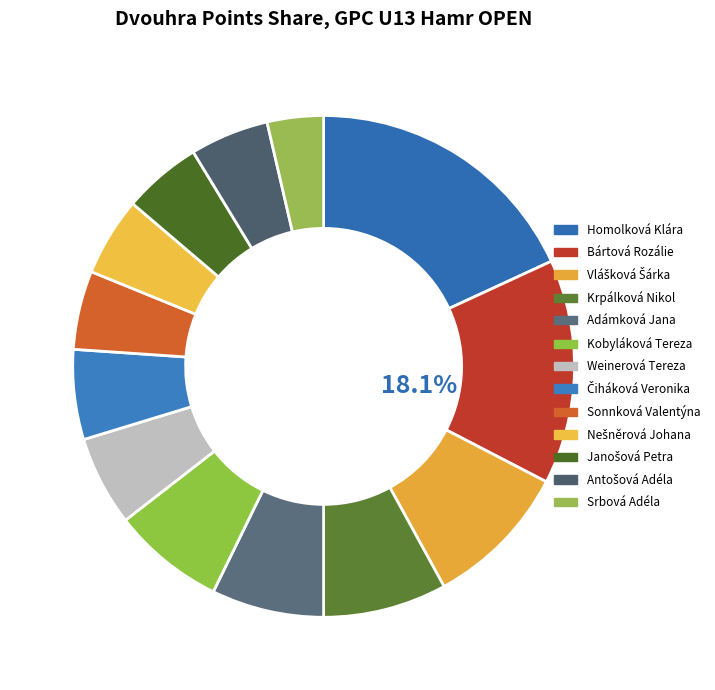

Is there any slice that represents more than half of the pie?

No